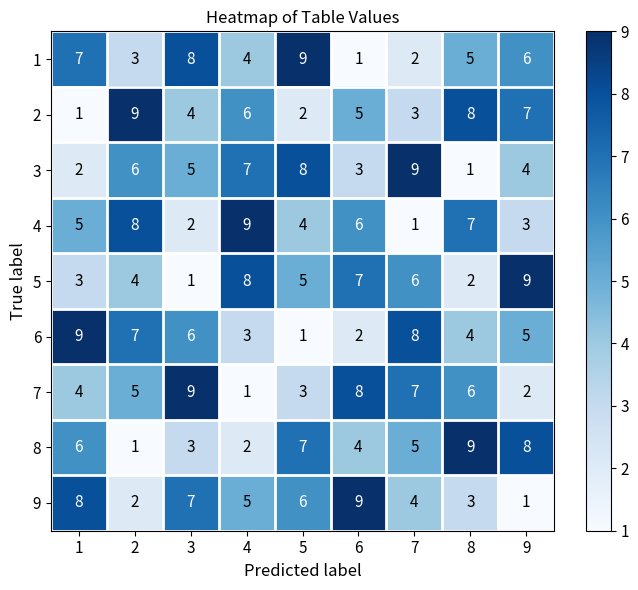

How many series are shown in this chart?

9